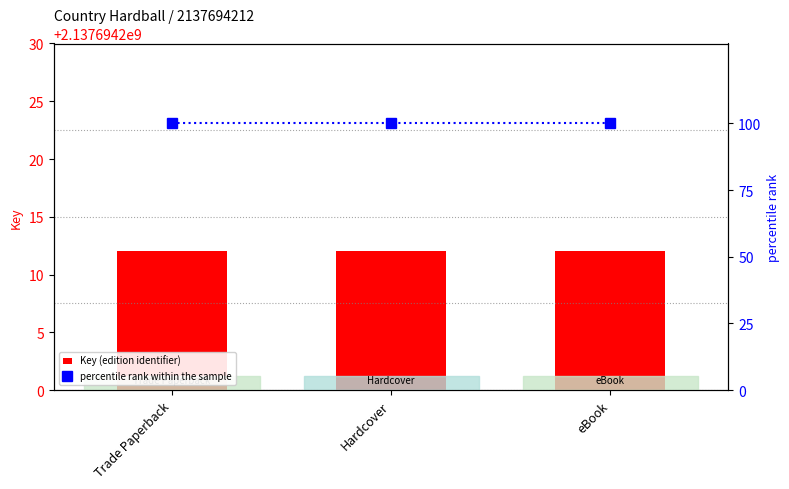

What is the label of the 3rd bar from the left?

eBook